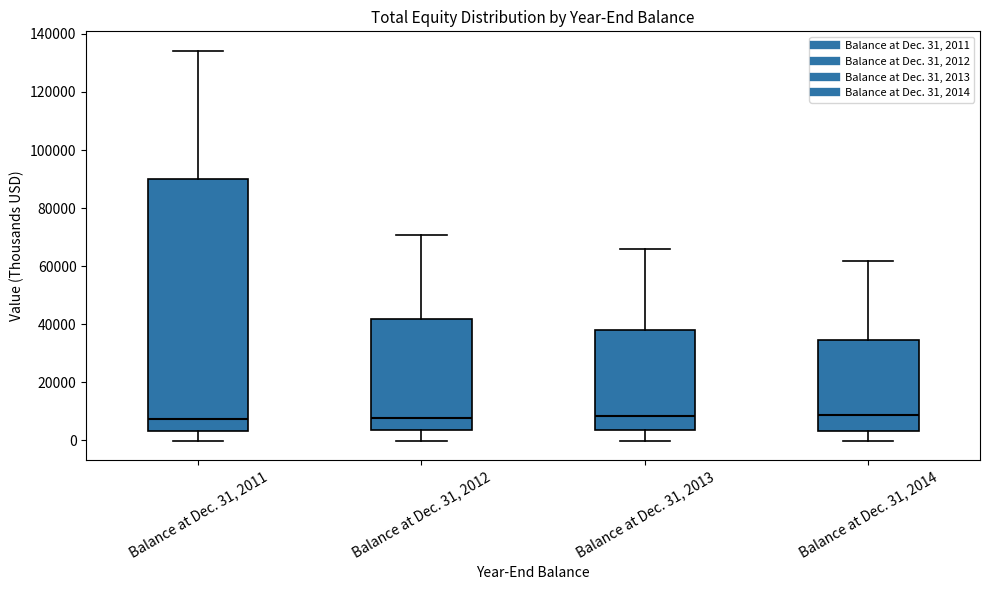

Reading left to right, transcribe this box plot: for each box, give where its median line is, the range the box spans, and where its two whiskers end, as read against the y-axis. The values are not printed on the chart, so give them approximately, as read against the axis.

Balance at Dec. 31, 2011: median 8000, box 4000 to 90000, whiskers 0 to 134000
Balance at Dec. 31, 2012: median 8000, box 4000 to 42000, whiskers 0 to 70000
Balance at Dec. 31, 2013: median 8000, box 4000 to 38000, whiskers 0 to 66000
Balance at Dec. 31, 2014: median 8000, box 4000 to 34000, whiskers 0 to 62000